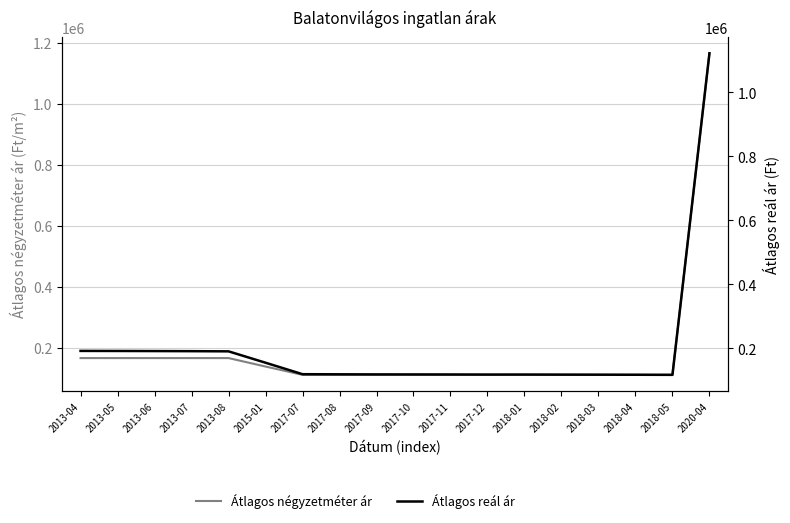

True or false: Átlagos négyzetméter ár has a value of 26128 at 2018-02.

False